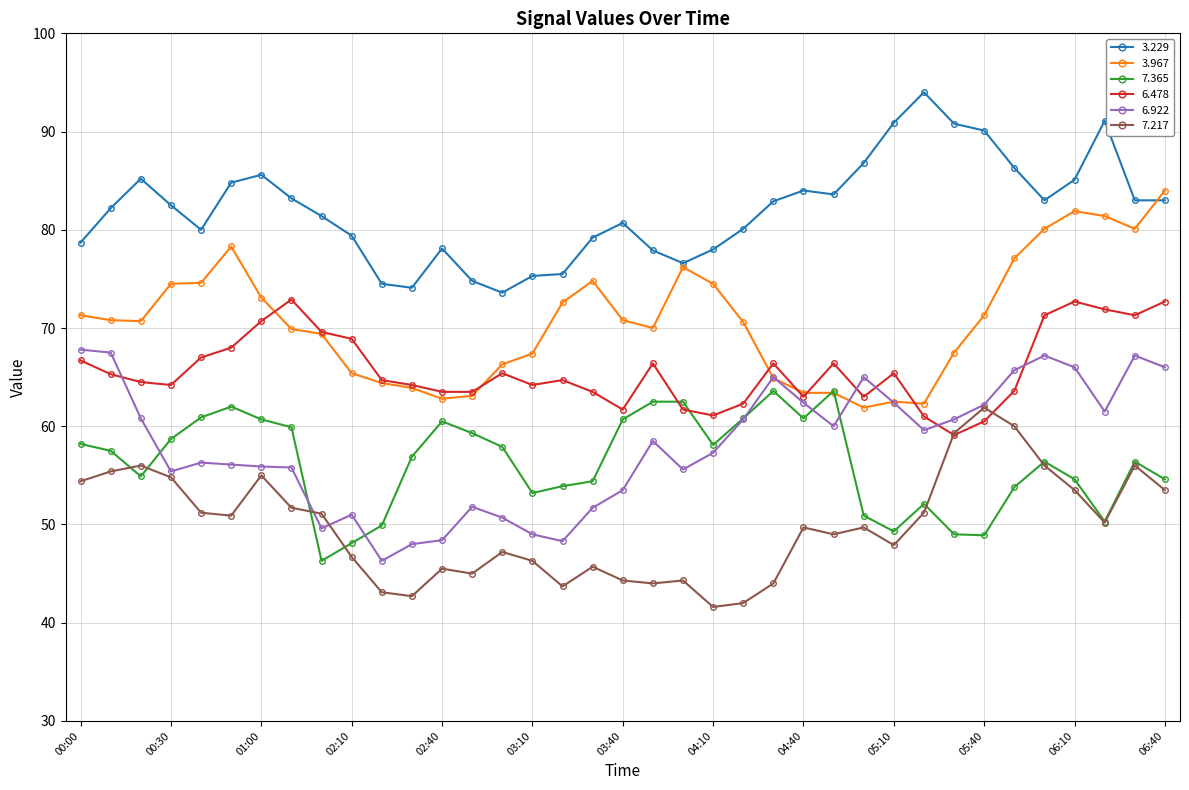

After their last crossing, which series has the higher values: 6.478 or 7.365?

6.478